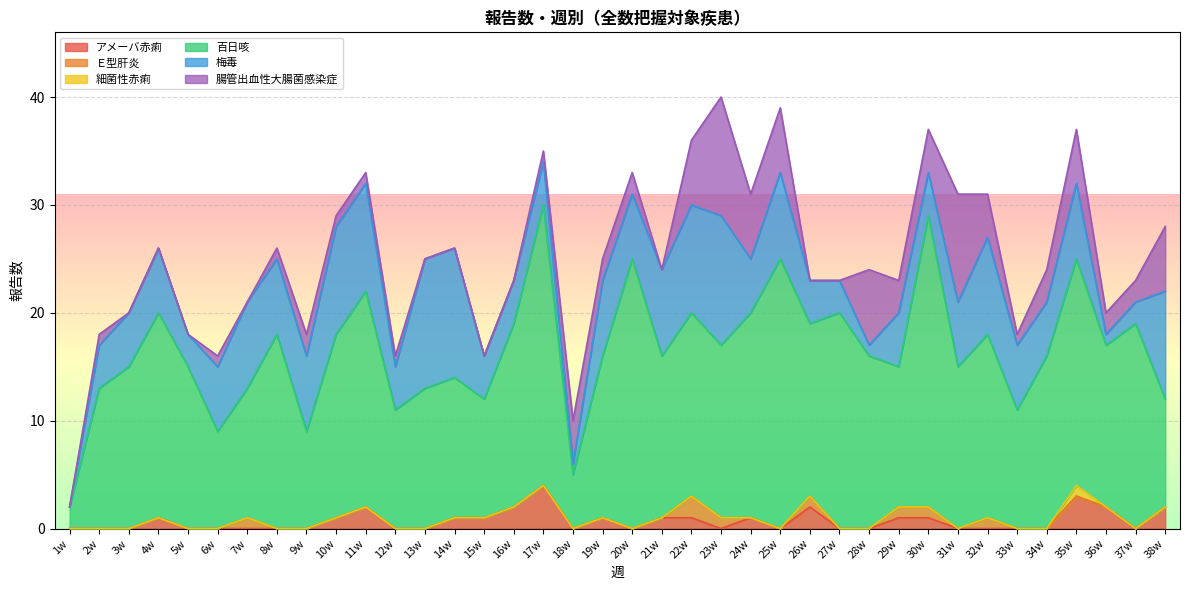

How many values in the 百日咳 series are below 16?

19